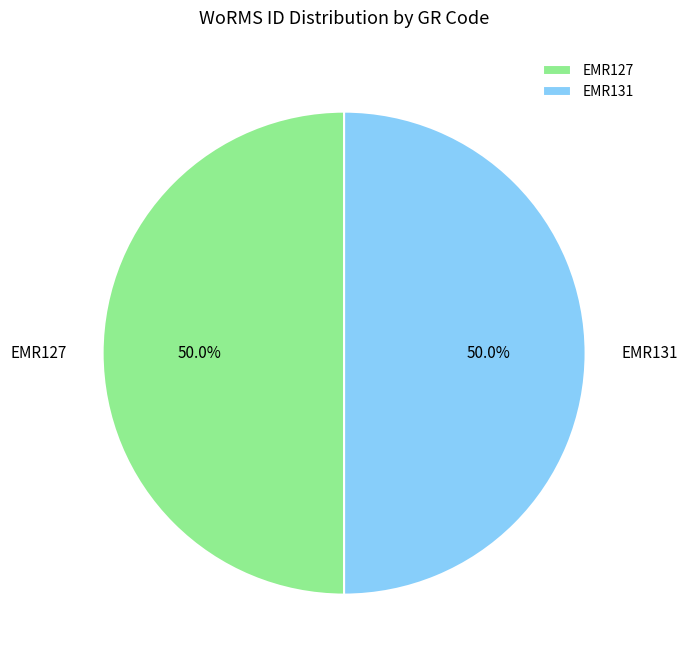

Is it true that EMR127 is 40% of the pie?

False